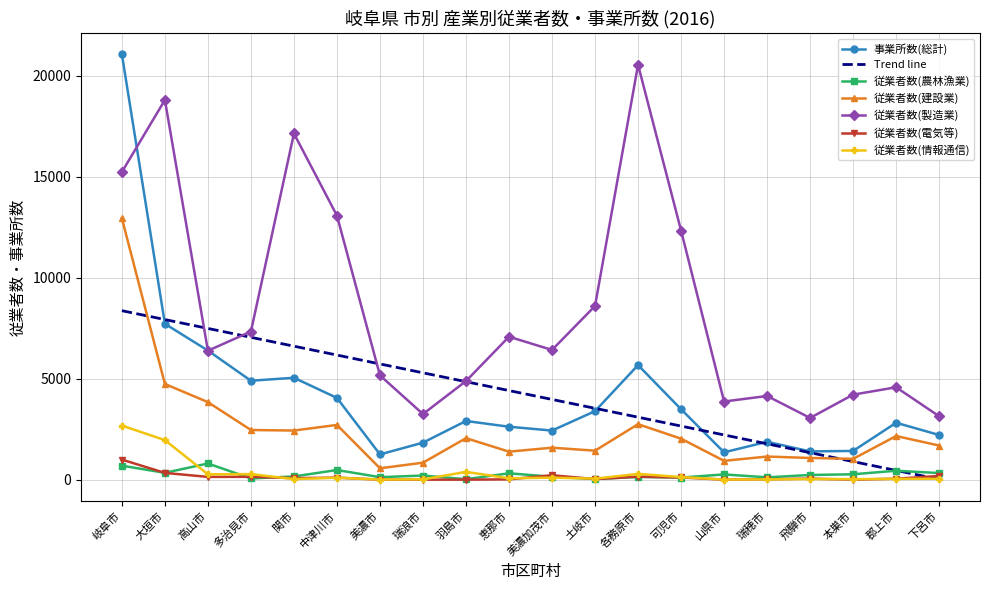

What are all the series names shown in the legend?

事業所数(総計), Trend line, 従業者数(農林漁業), 従業者数(建設業), 従業者数(製造業), 従業者数(電気等), 従業者数(情報通信)